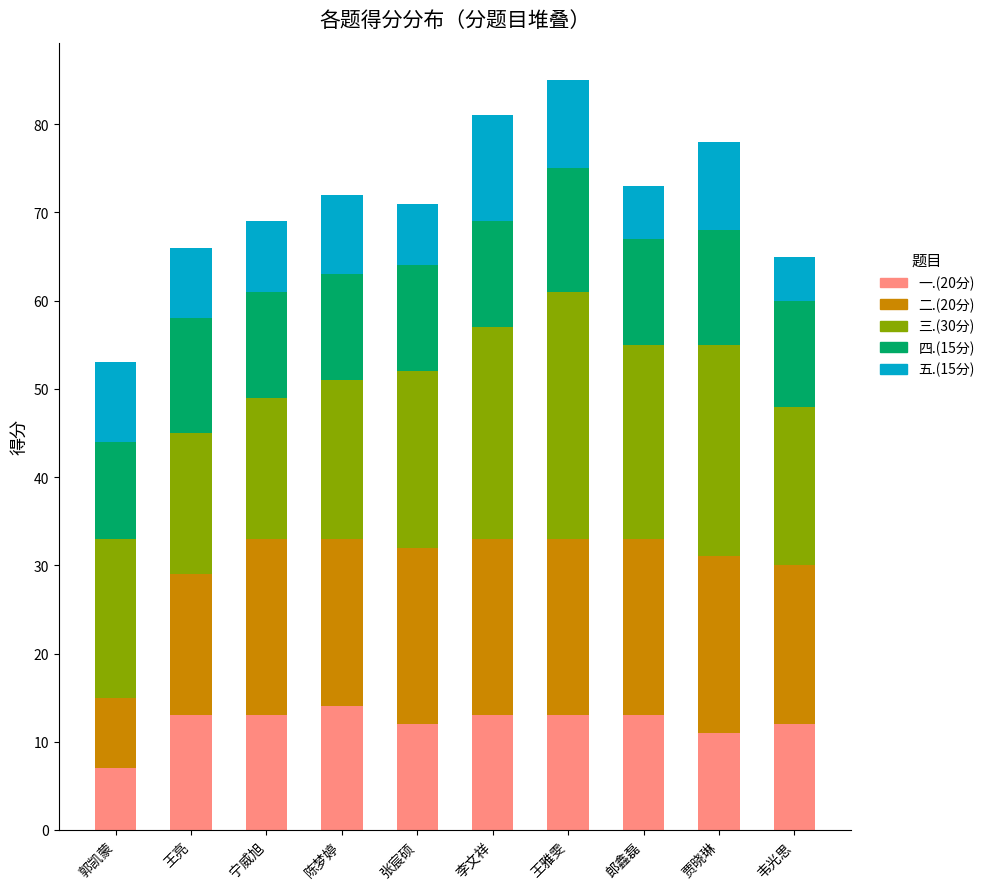

What is the total value across all series at 宁威旭?

69